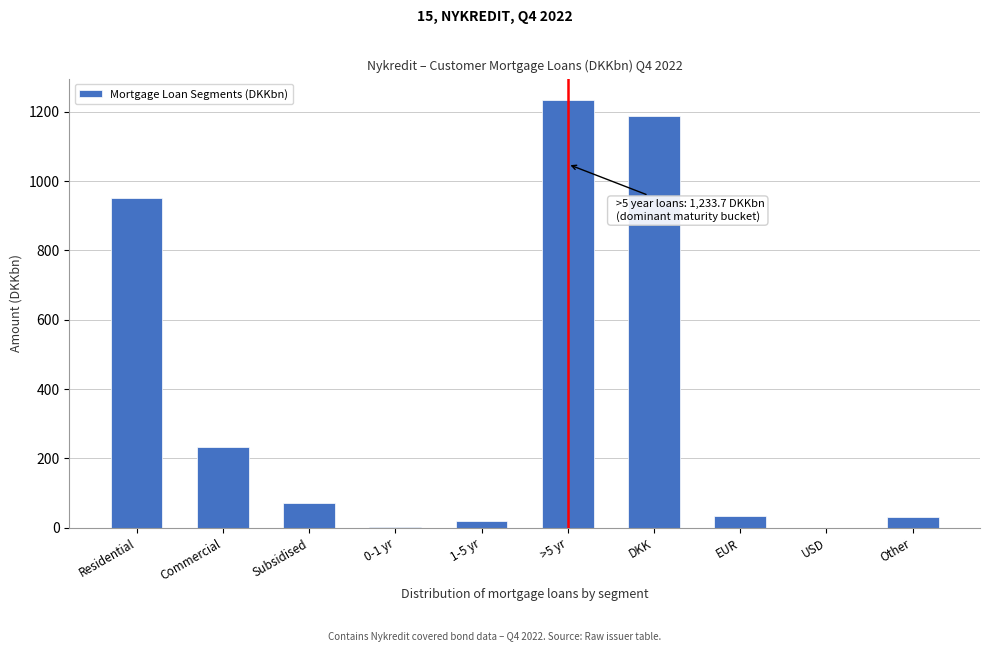

The value at Commercial is 391.1. True or false?

False